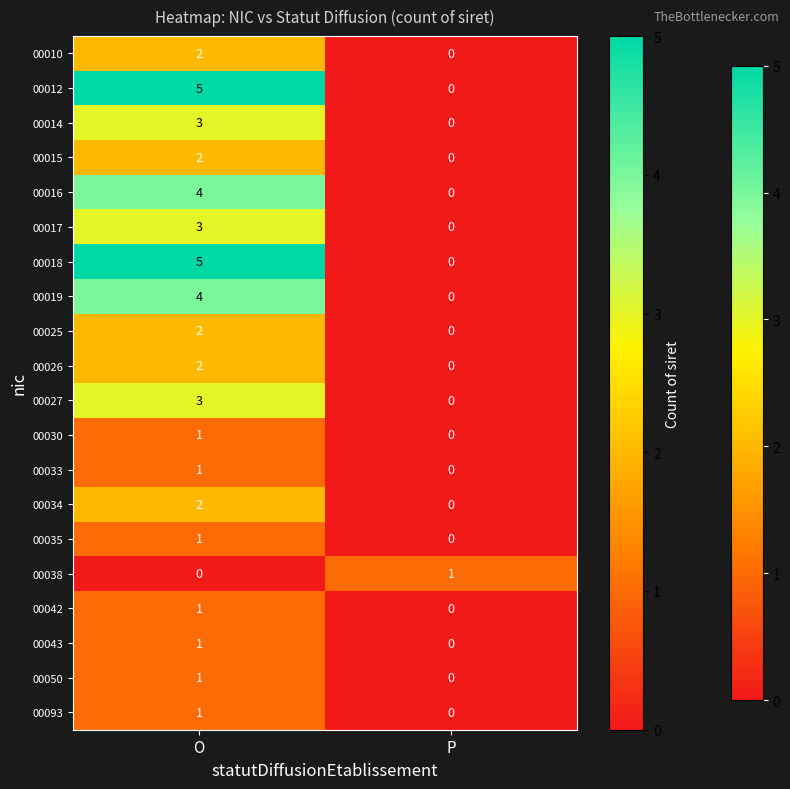

What is the greatest value displayed?

5